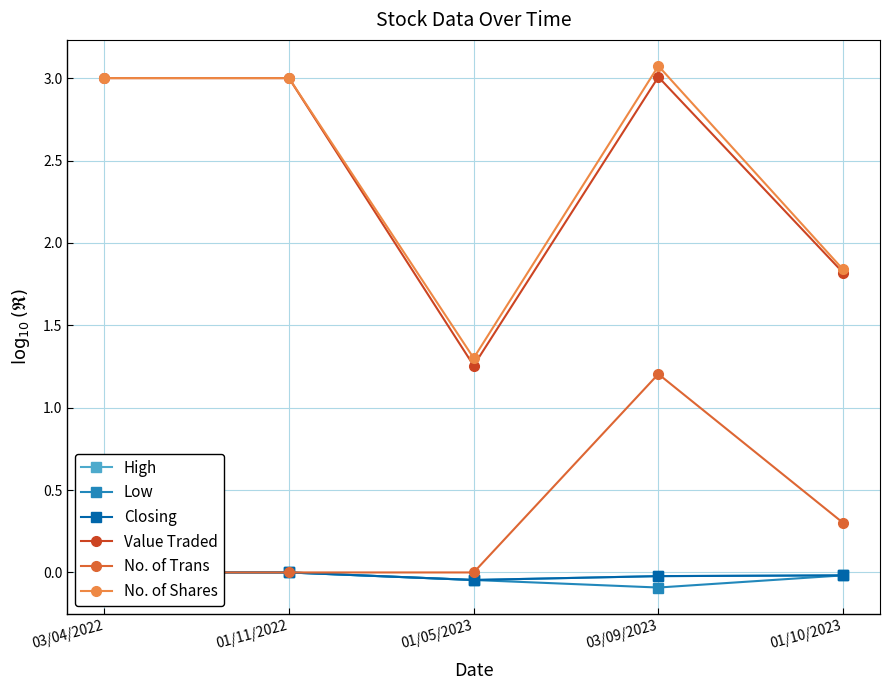

What is the difference between the highest and lowest values at 01/10/2023?

1.9